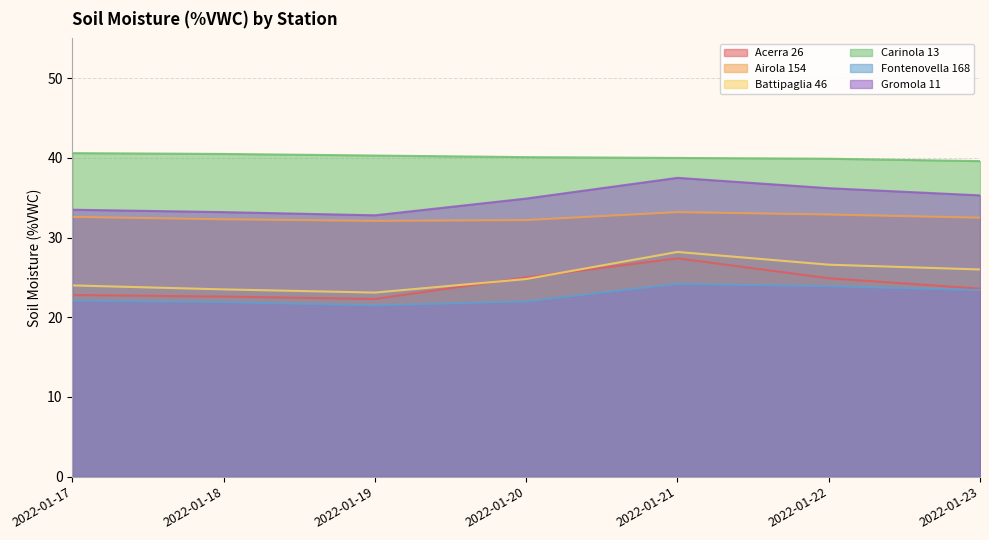

How many lines are shown in the chart?

6